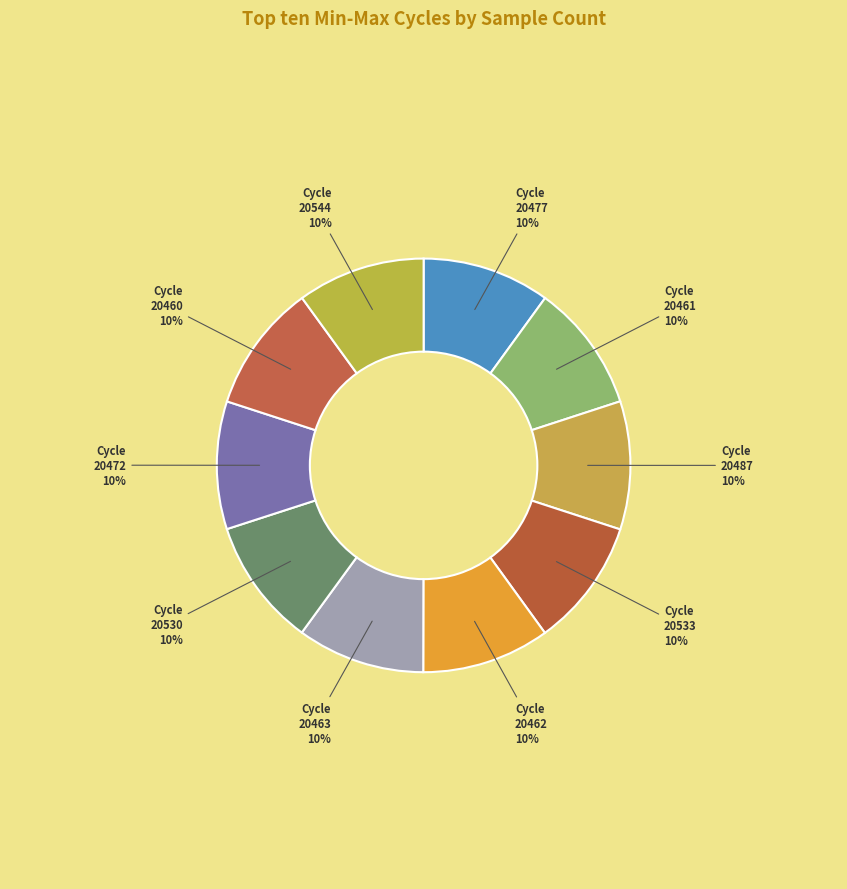

Count the number of slices in the pie.

10